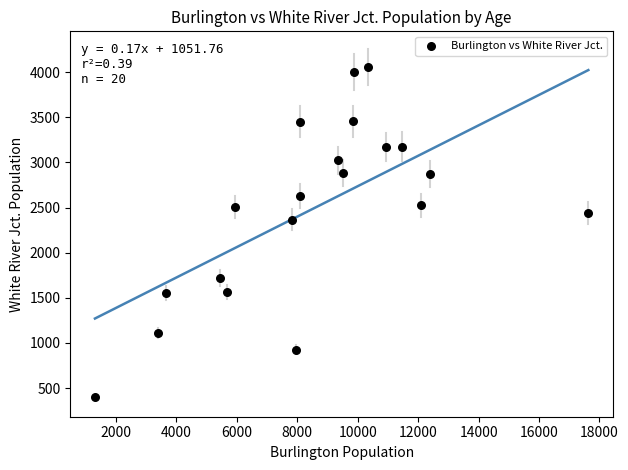

What Y value in the scatter plot is closest to 2226?

2367